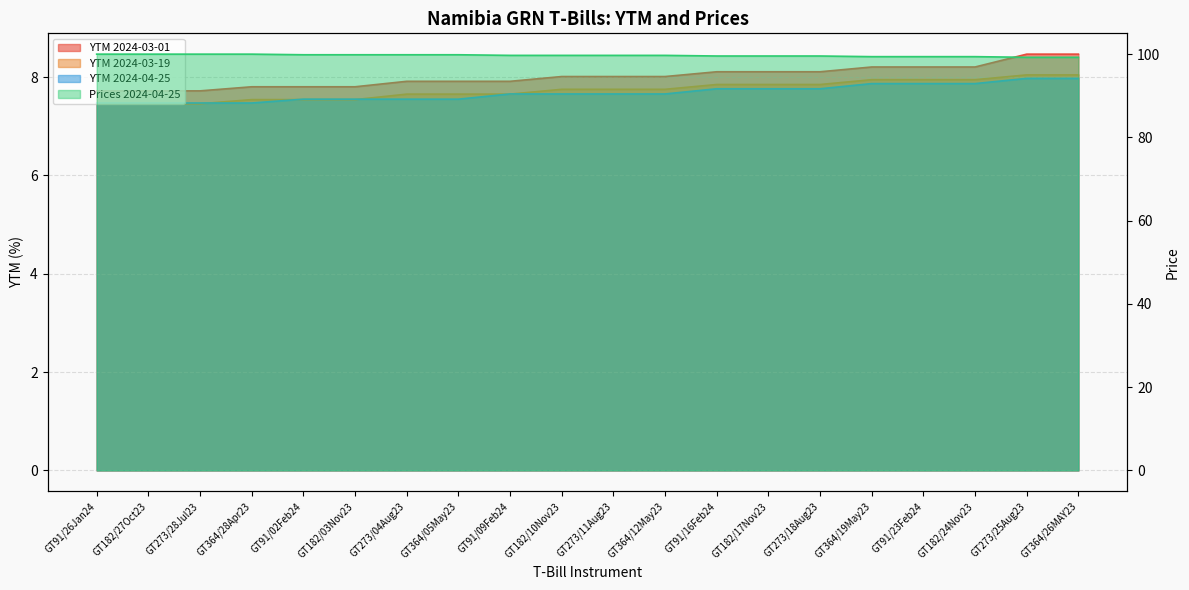

Read the YTM 2024-04-25 value at GT273/04Aug23.

7.6